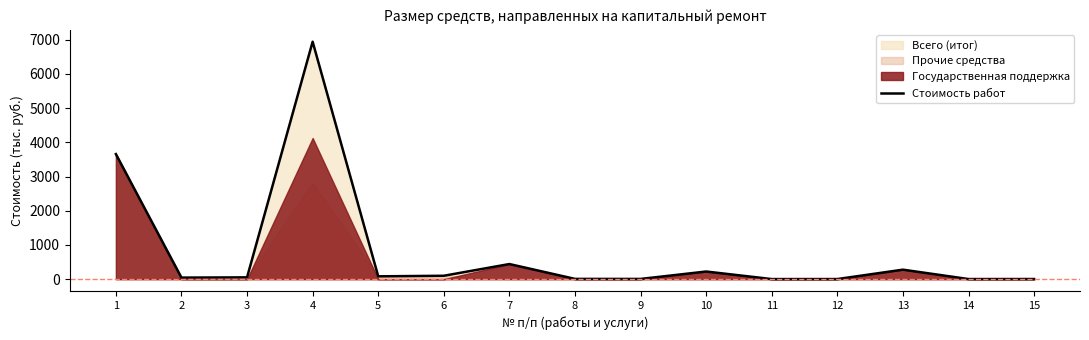

Does the chart have visible grid lines?

No